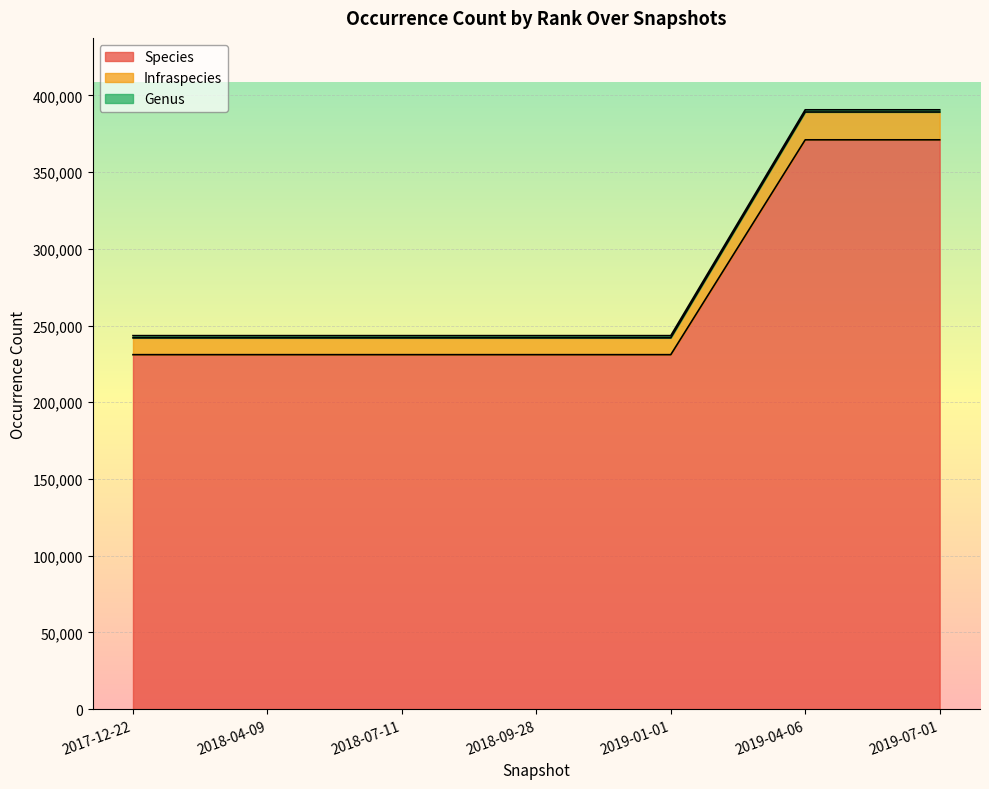

How many lines are shown in the chart?

3